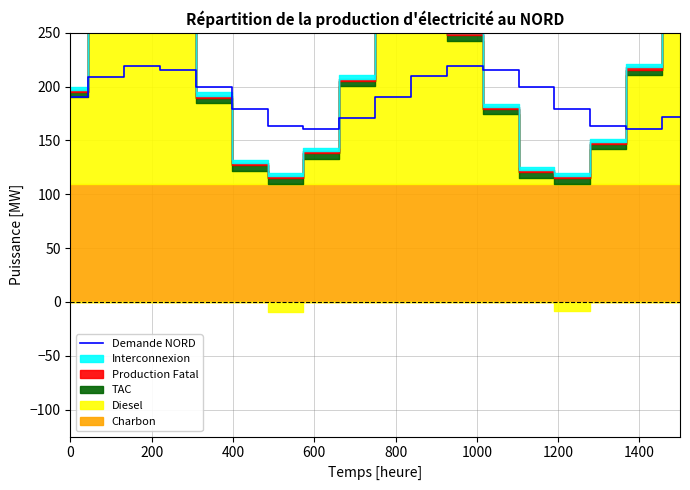

What is the label of the 15th point from the right?

600